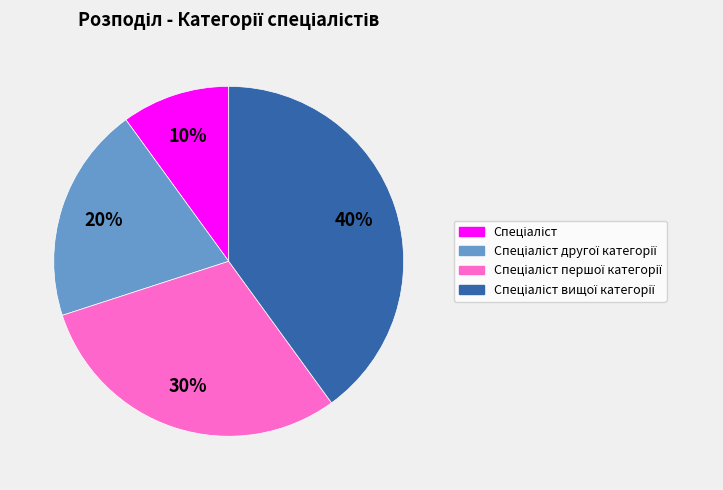

Is there a majority slice in this chart?

No